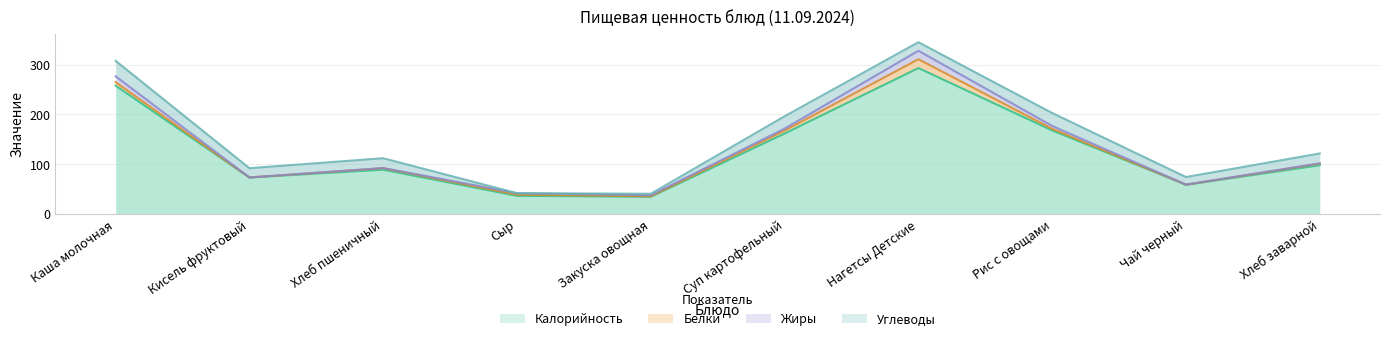

List the labels in order of Калорийность value, smallest first.

Закуска овощная, Сыр, Чай черный, Кисель фруктовый, Хлеб пшеничный, Хлеб заварной, Суп картофельный, Рис с овощами, Каша молочная, Нагетсы Детские